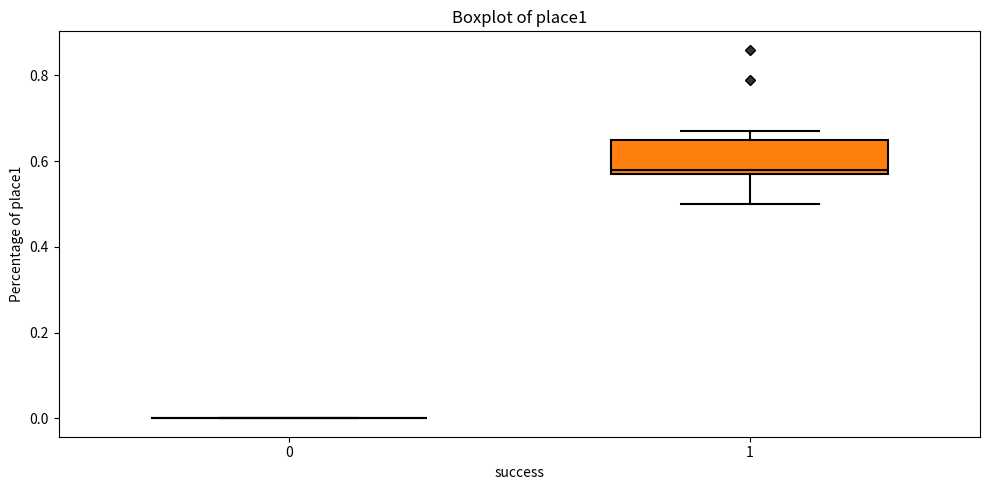

Reading left to right, transcribe this box plot: for each box, give where its median line is, the range the box spans, and where its two whiskers end, as read against the y-axis. The values are not printed on the chart, so give them approximately, as read against the axis.

0: box collapsed to a line at 0.00, whiskers 0.00 to 0.00
1: median 0.58 (just above the box's lower edge), box 0.58 to 0.66, whiskers 0.50 to 0.68